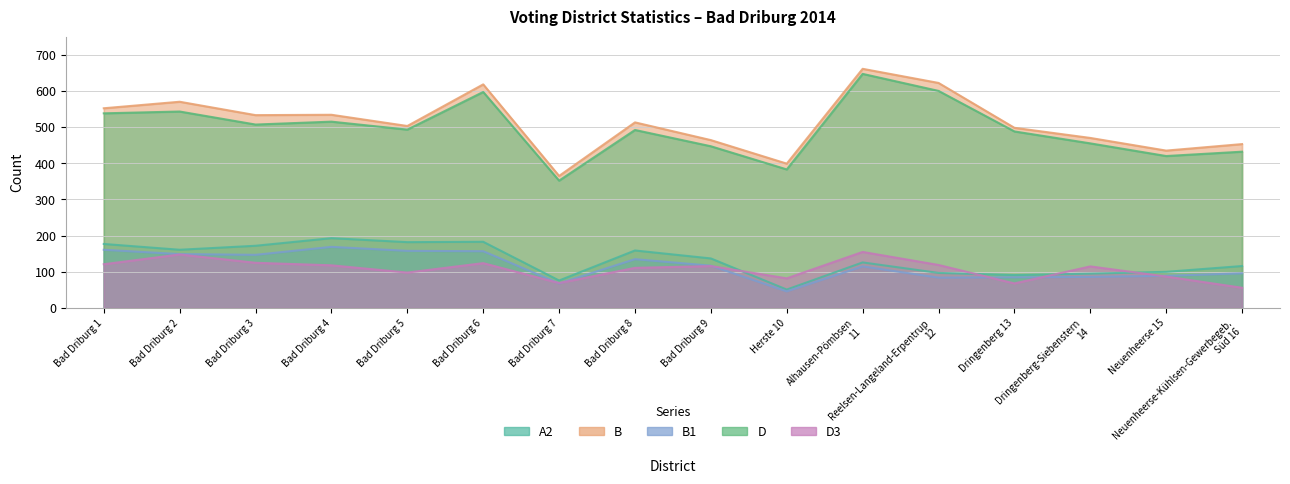

Where is D3 nearest to the value 105?

Bad Driburg 8